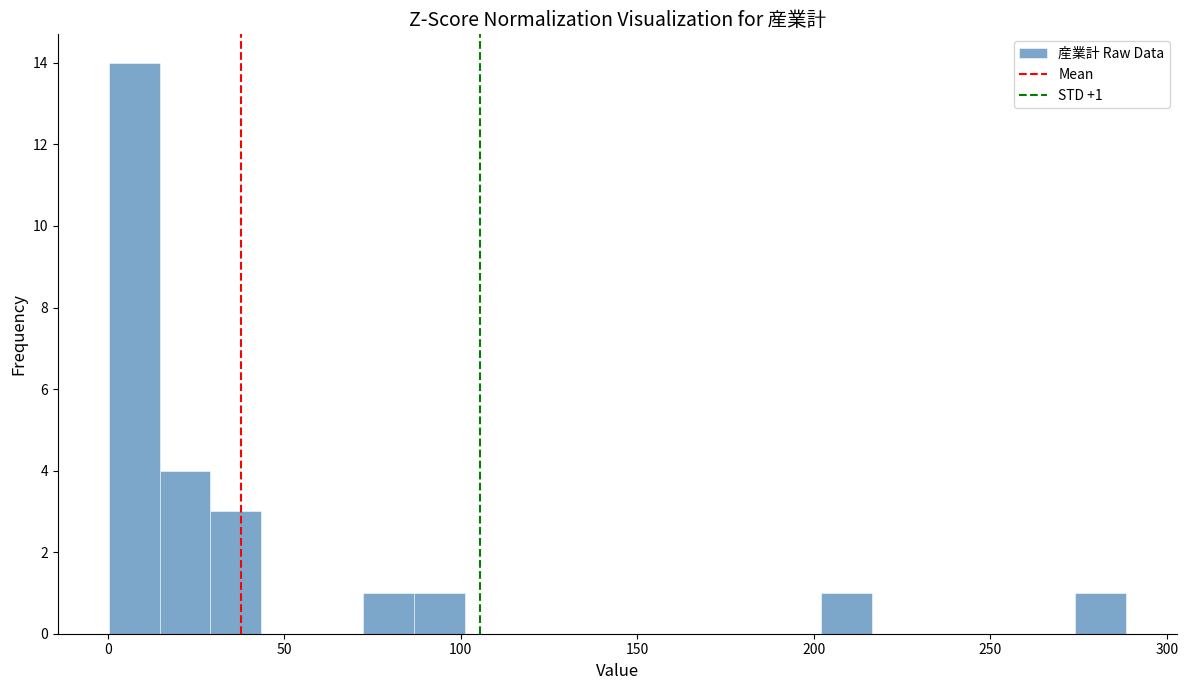

Read against the x-axis, roughly where is the centre of the tallest bar?

5